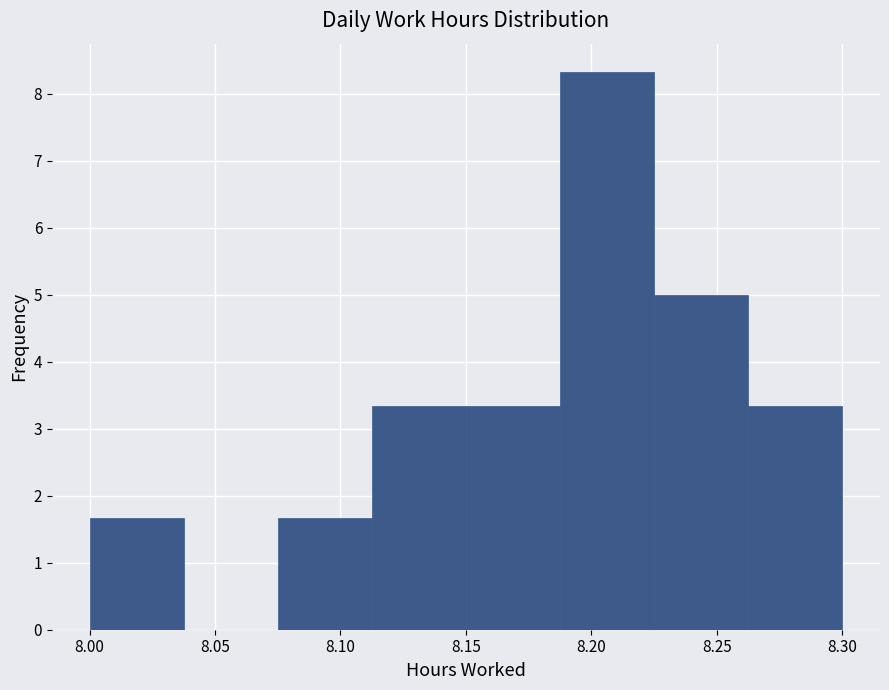

Reading left to right, transcribe this chart: for each bar, give the range it covers on the x-axis and its height. Neither the bar edges nor the heights are printed on the chart, so give them approximately, as read against the axes.

8.000 to 8.040: 1.7
8.040 to 8.075: 0
8.075 to 8.115: 1.7
8.115 to 8.150: 3.3
8.150 to 8.190: 3.3
8.190 to 8.225: 8.3
8.225 to 8.265: 5.0
8.265 to 8.300: 3.3